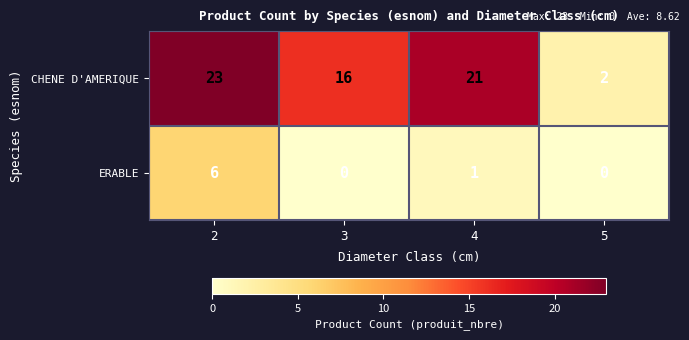

At which label is ERABLE closest to 3?

4